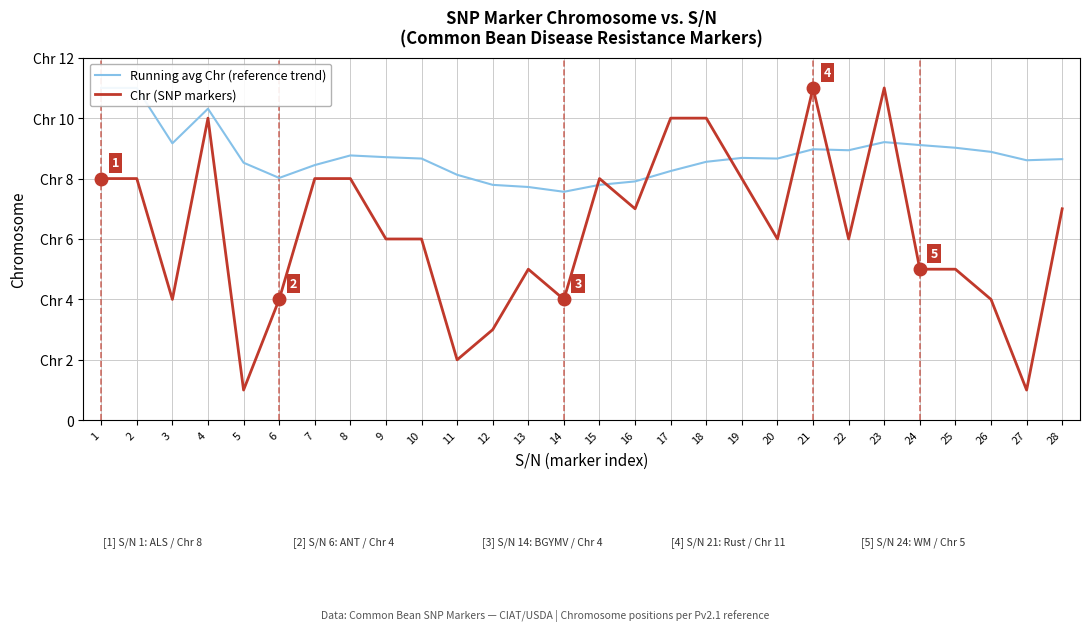

How many interior local valleys does the Chr (SNP markers) series have?

8